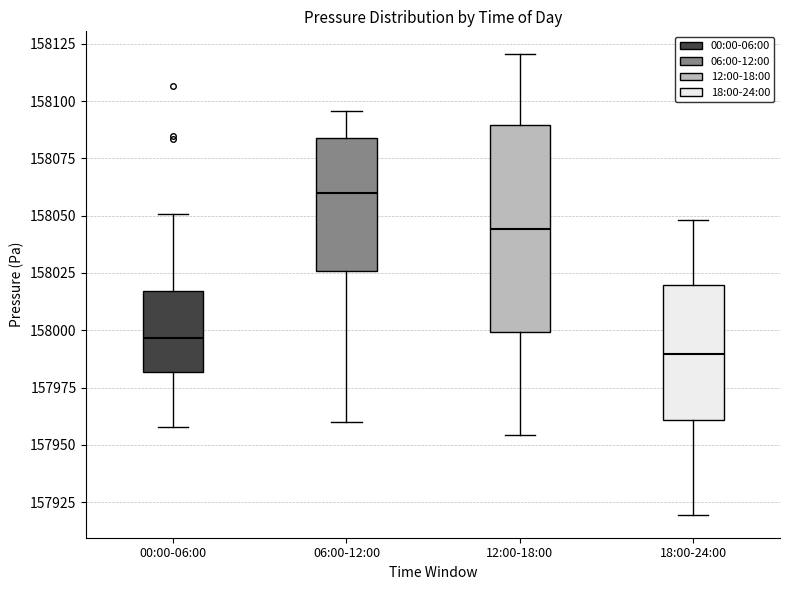

Comparing the boxes themselves (not the whiskers), which one is the tallest?

12:00-18:00